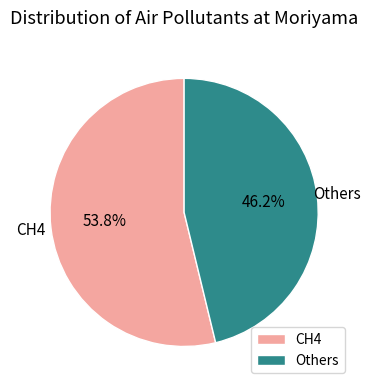

Count the number of slices in the pie.

2